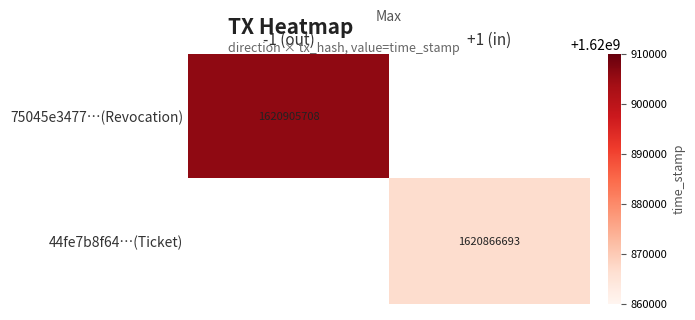

Is it true that 75045e3477…(Revocation) equals 1620905708 at -1 (out)?

True